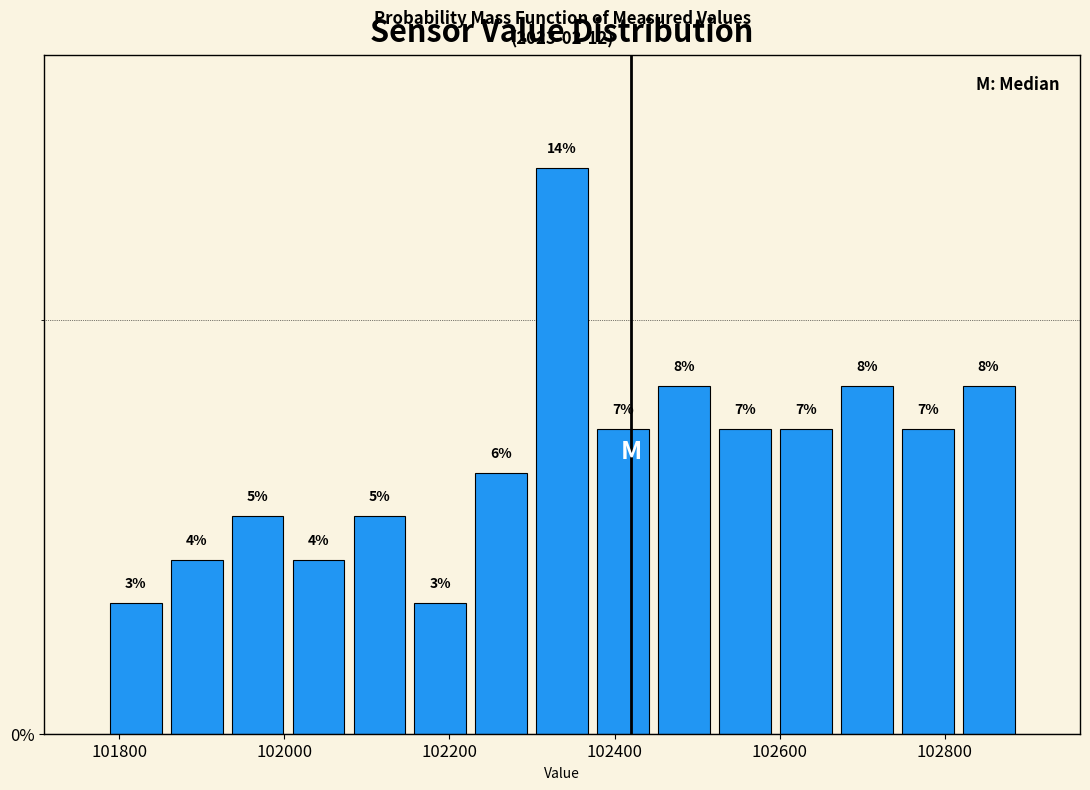

Read against the x-axis, roughly where is the centre of the tallest bar?

102340